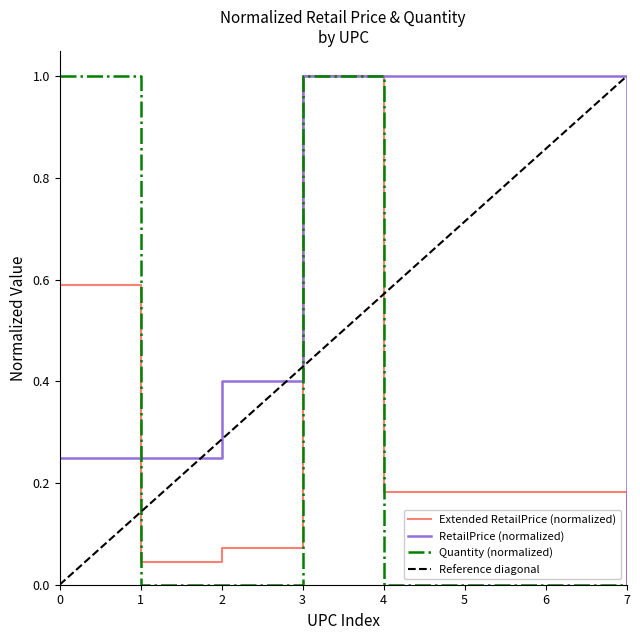

Is the value of Quantity (normalized) at 1 greater than the value of Extended RetailPrice (normalized) at 4?

No